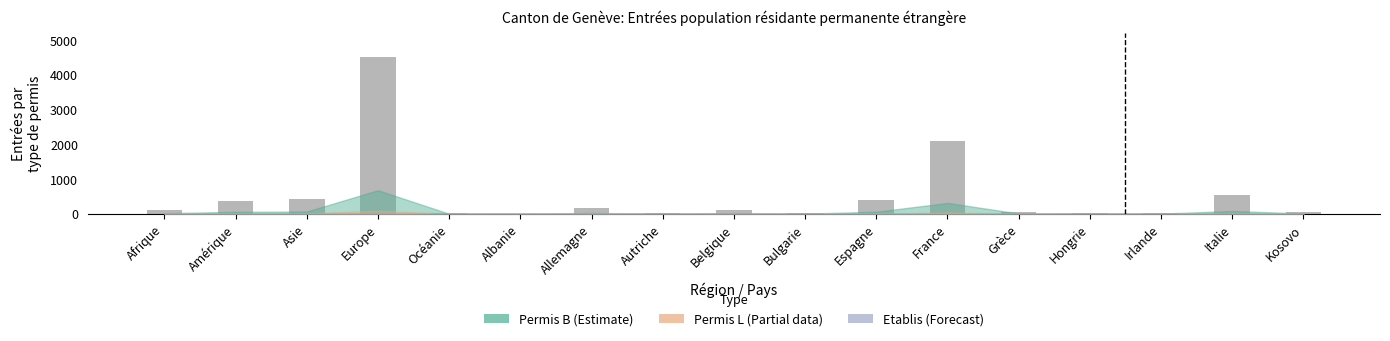

Does the chart contain stacked bars?

No